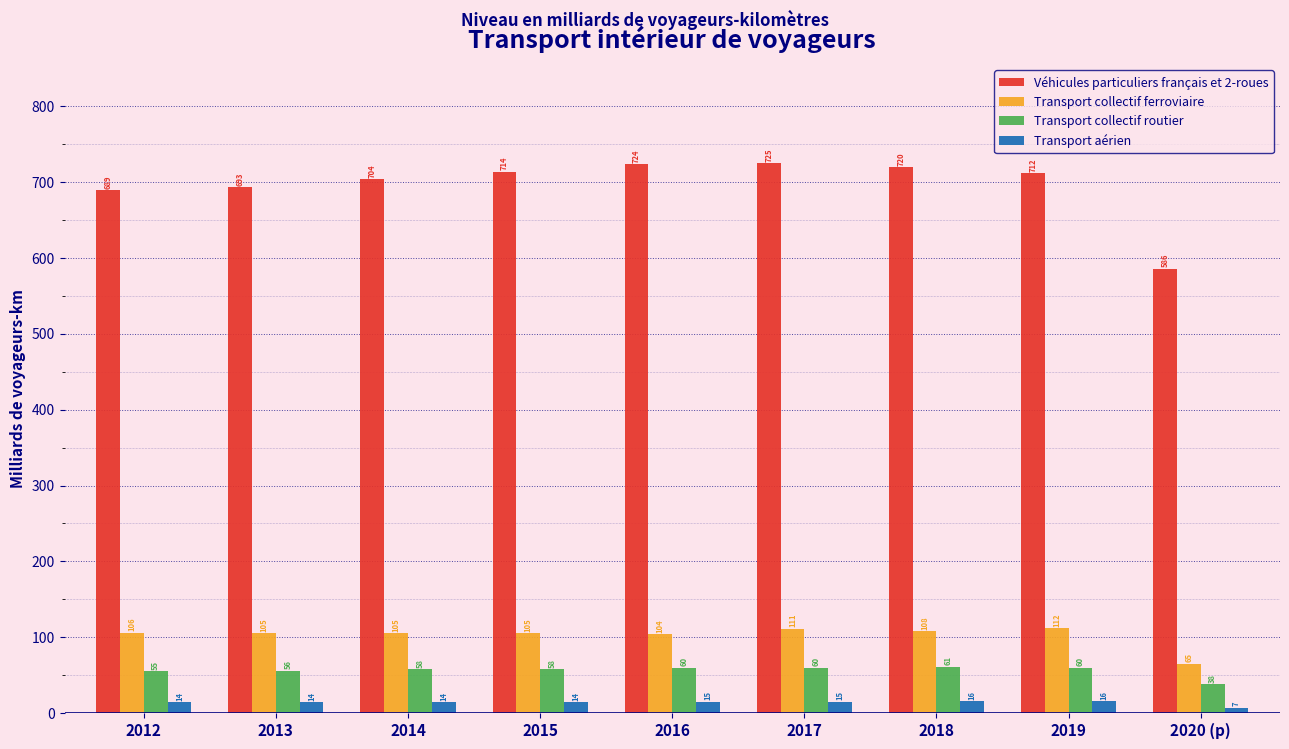

Reading right to left, extract all data points from this chart.

Véhicules particuliers français et 2-roues: 2020 (p)=586	2019=712	2018=720	2017=725	2016=724	2015=714	2014=704	2013=693	2012=689
Transport collectif ferroviaire: 2020 (p)=65	2019=112	2018=108	2017=111	2016=104	2015=105	2014=105	2013=105	2012=106
Transport collectif routier: 2020 (p)=38	2019=60	2018=61	2017=60	2016=60	2015=58	2014=58	2013=56	2012=55
Transport aérien: 2020 (p)=7	2019=16	2018=16	2017=15	2016=15	2015=14	2014=14	2013=14	2012=14